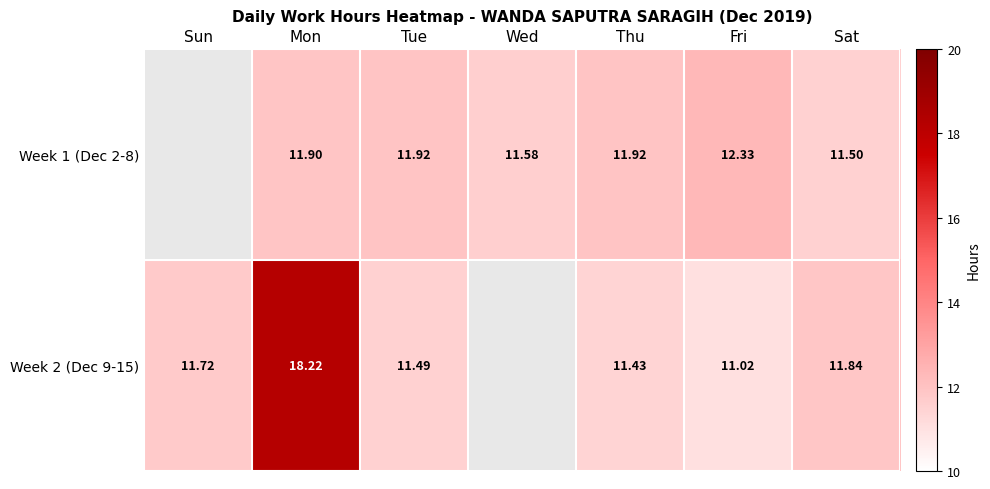

Is it true that Week 2 (Dec 9-15) equals 18.2 at Mon?

True